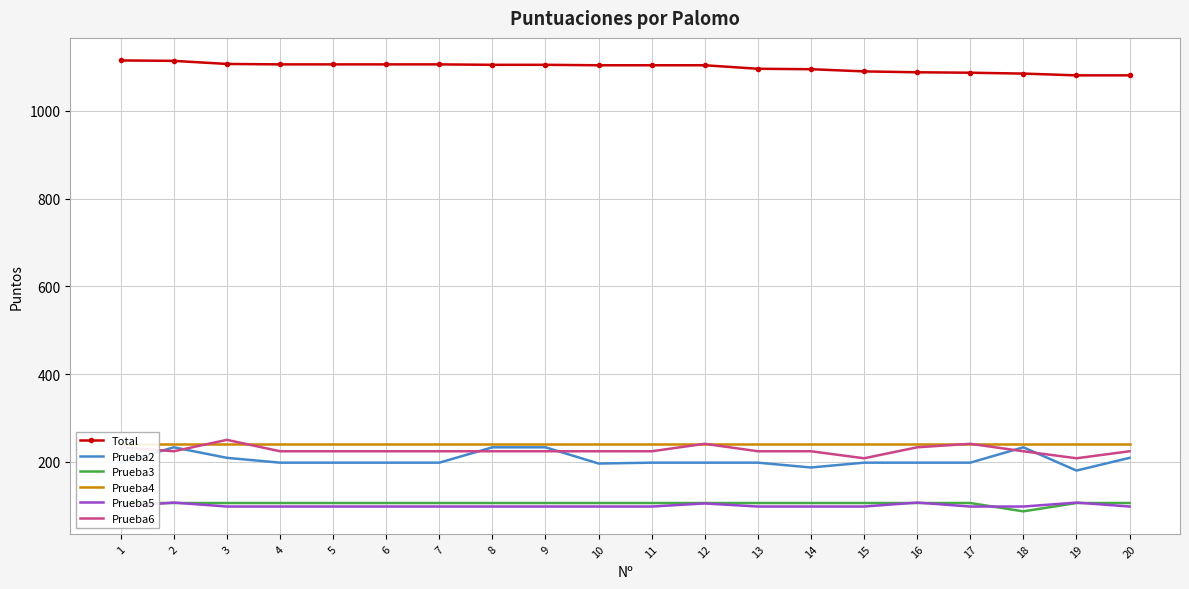

At which category does Prueba2 reach its first local valley?

10